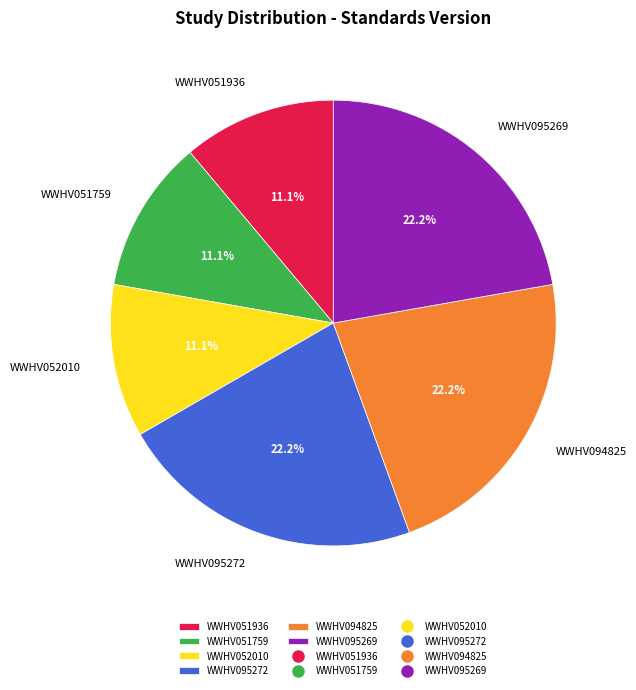

The WWHV095269 slice represents 15% of the pie. True or false?

False